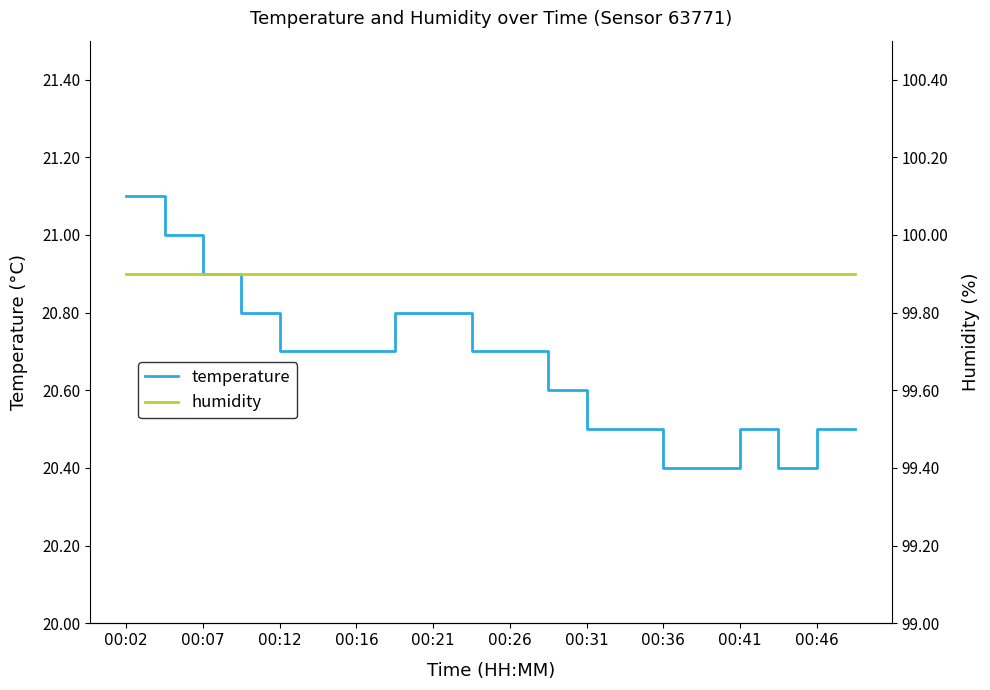

Where is humidity nearest to the value 99?

00:02